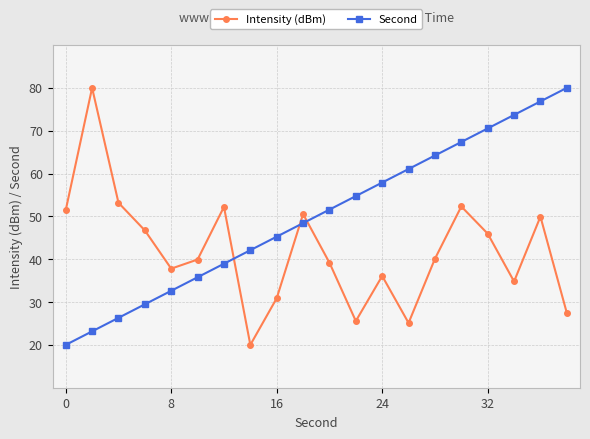

What is the sum of all Second values?

1000.0